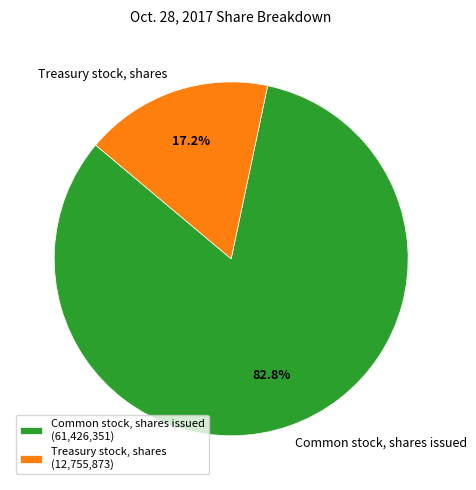

The Treasury stock, shares slice represents 5% of the pie. True or false?

False